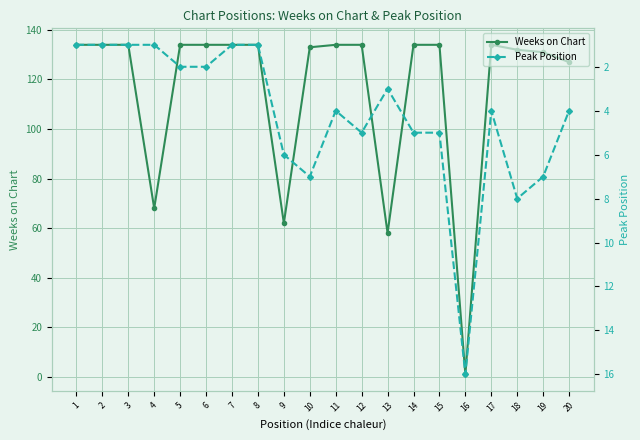

How many series are shown in this chart?

2